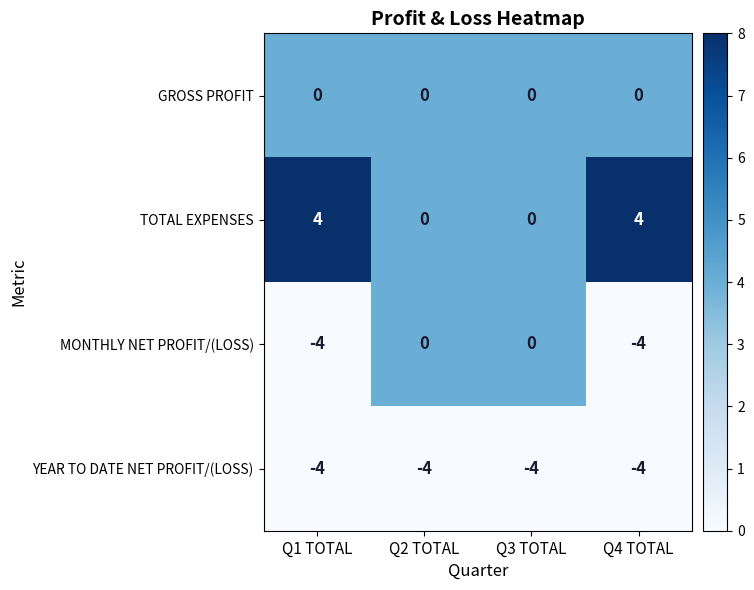

Rank the series by their average value, from highest to lowest.

TOTAL EXPENSES, GROSS PROFIT, MONTHLY NET PROFIT/(LOSS), YEAR TO DATE NET PROFIT/(LOSS)